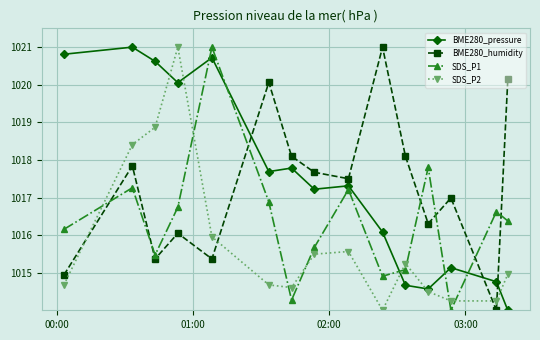

True or false: BME280_humidity and SDS_P2 intersect in this chart.

True